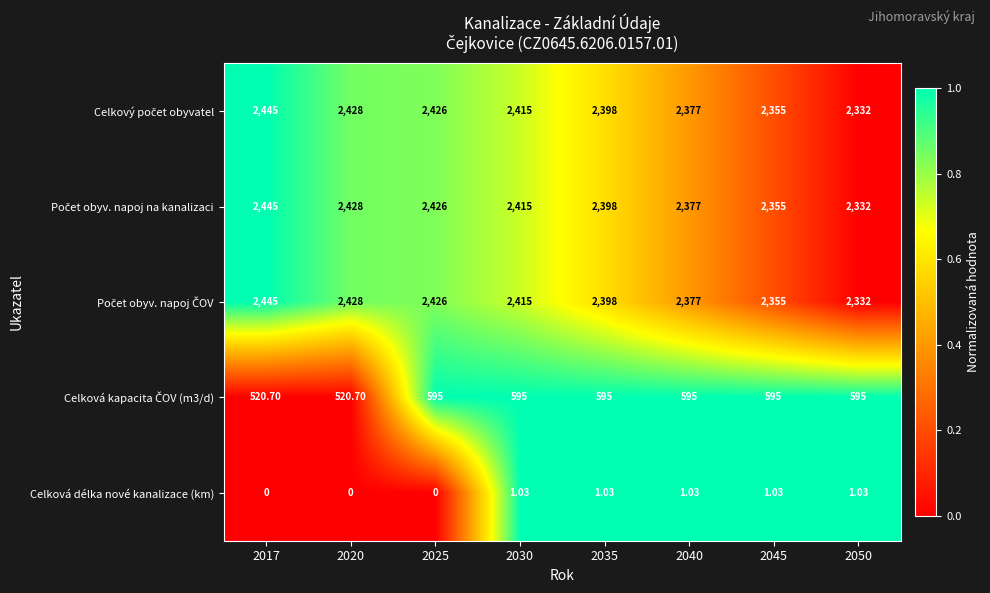

At how many categories does at least one series exceed 0?

8